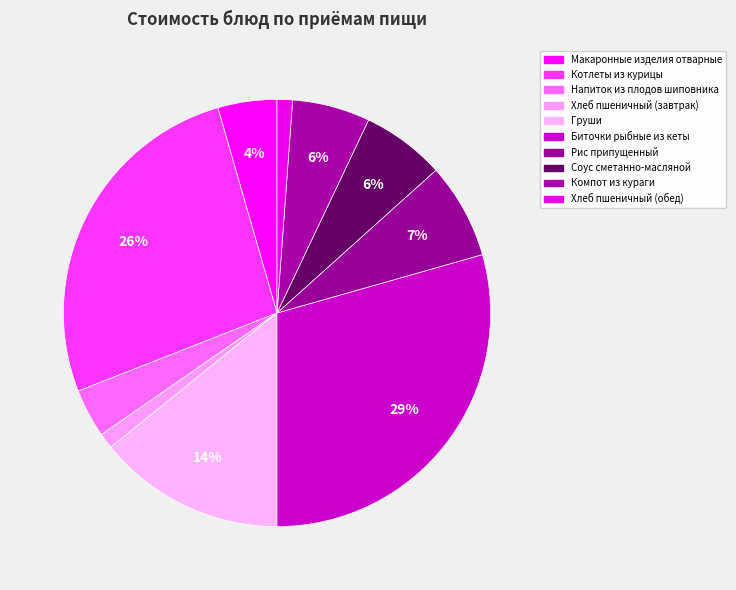

To the nearest percent, what percentage of the pie is Макаронные изделия отварные?

4%